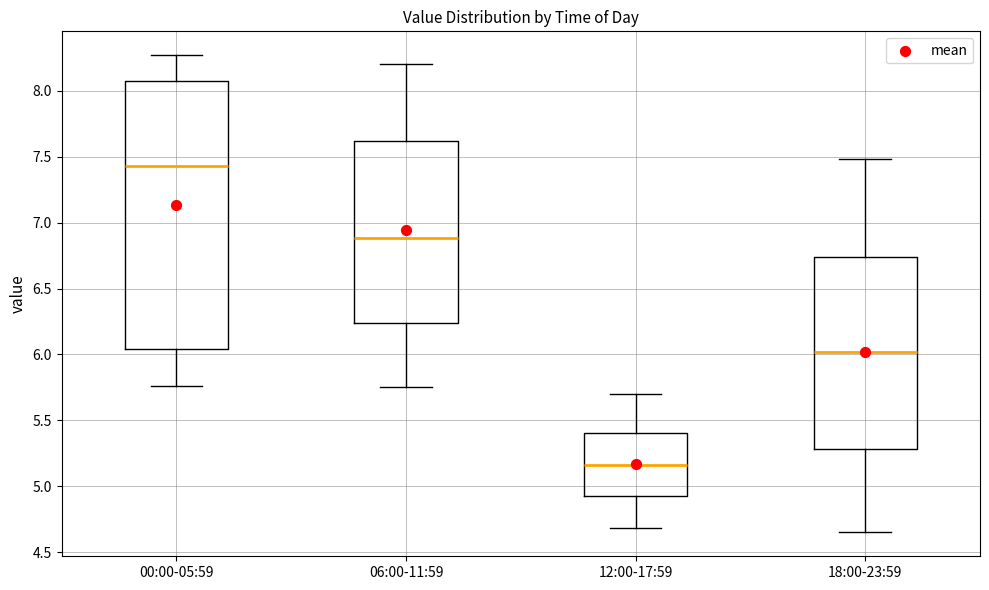

Where does the median line of the box for 06:00-11:59 sit on the y-axis? The values are not printed on the chart, so give them approximately, as read against the axis.

6.90